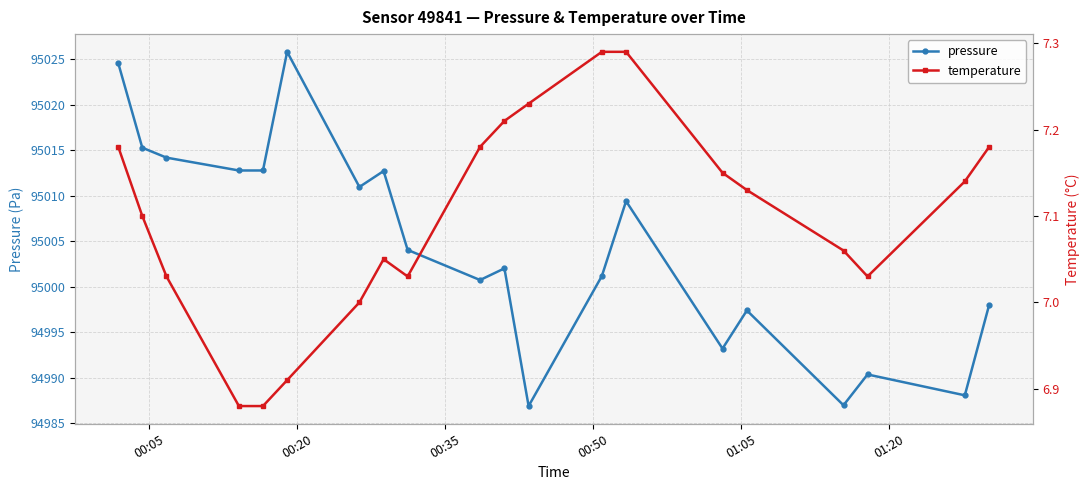

List the series in order of their peak value, highest first.

pressure, temperature